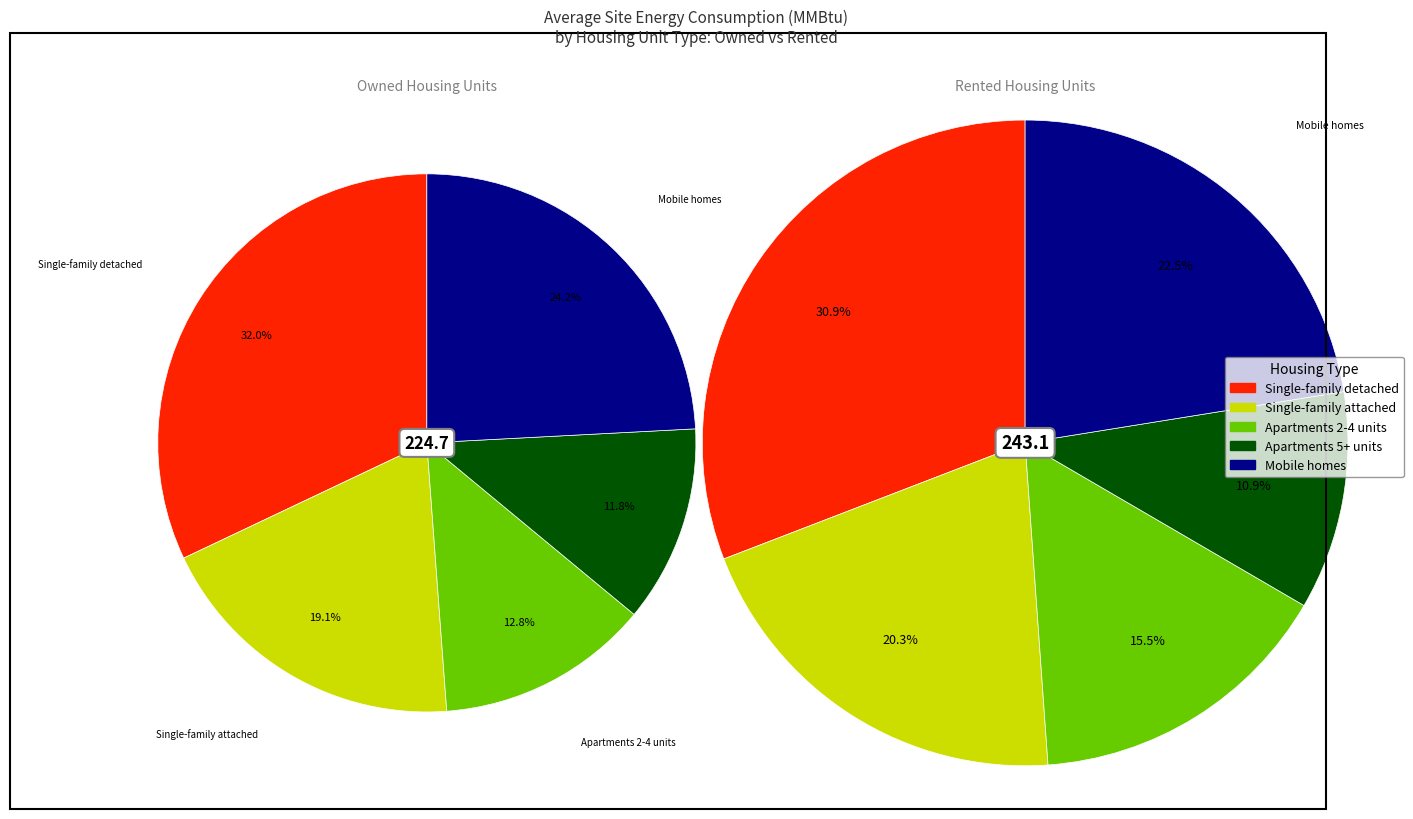

True or false: Mobile homes accounts for 22% of the total.

True